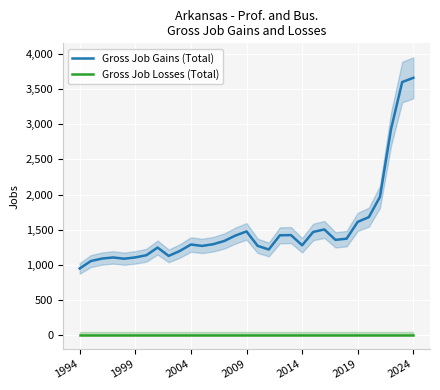

True or false: Gross Job Gains (Total) and Gross Job Losses (Total) cross at least once.

False